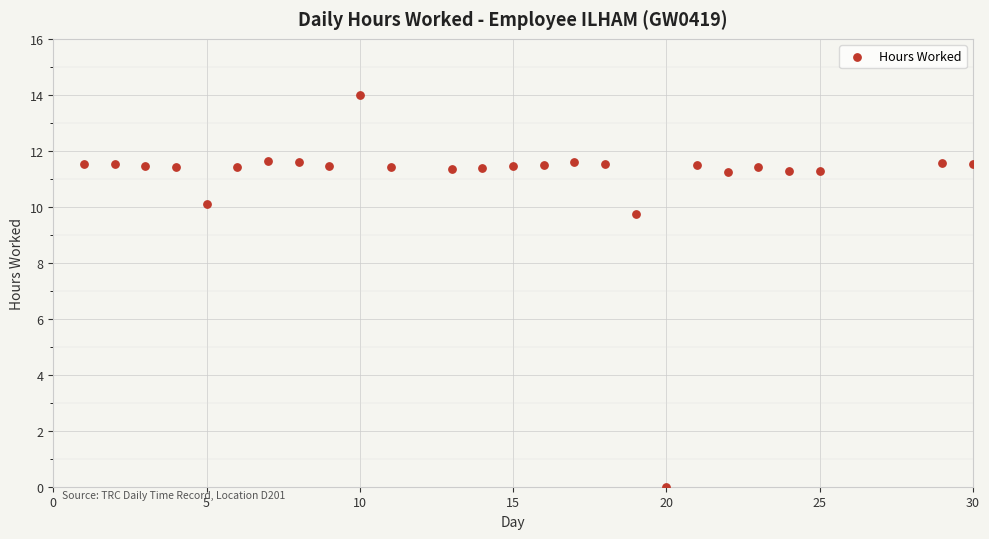

What Y value in the scatter plot is closest to 6?

9.7